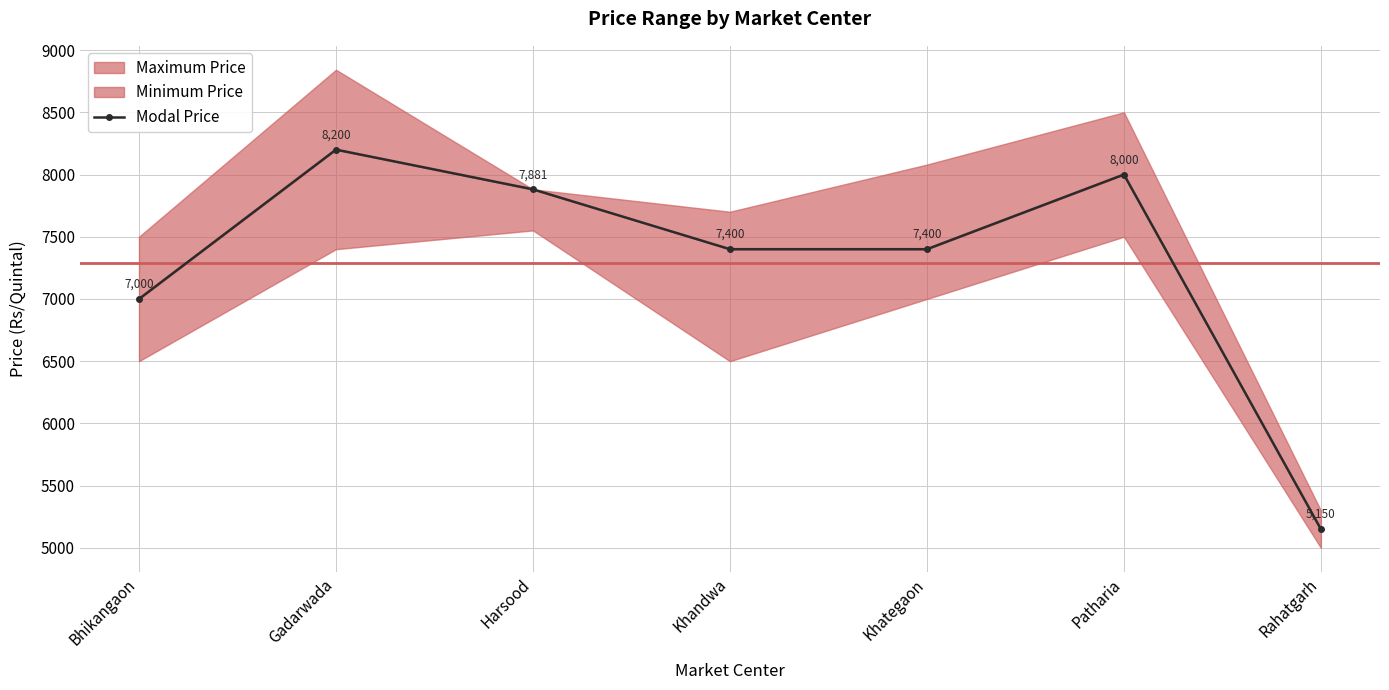

How many points are higher than both their immediate neighbors (excluding endpoints)?

2